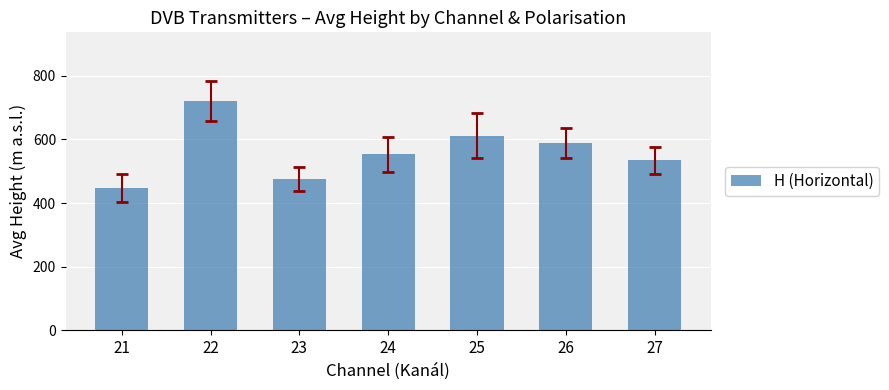

Approximately how many times larger is the value at 23 compared to 22?

0.7